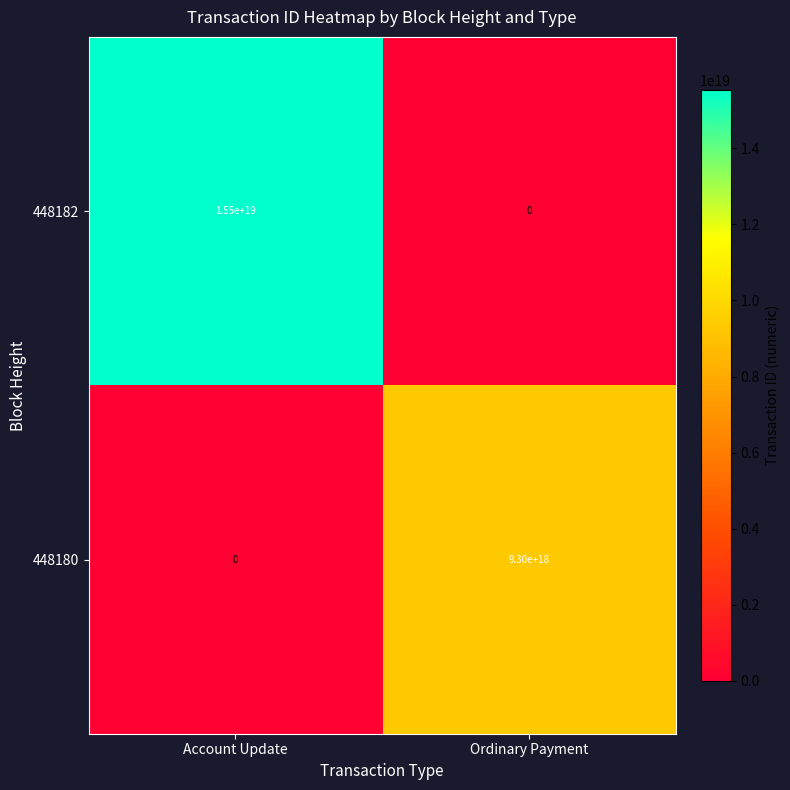

Where is 448180 nearest to the value 4650000000000000000?

Account Update